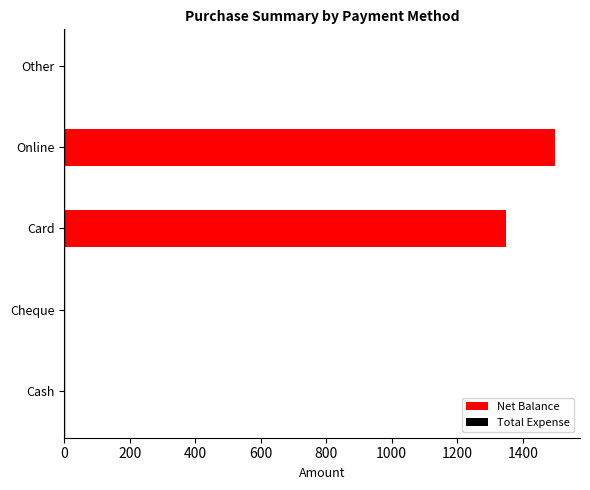

Rank the series at 400 from highest to lowest value.

Net Balance, Total Expense